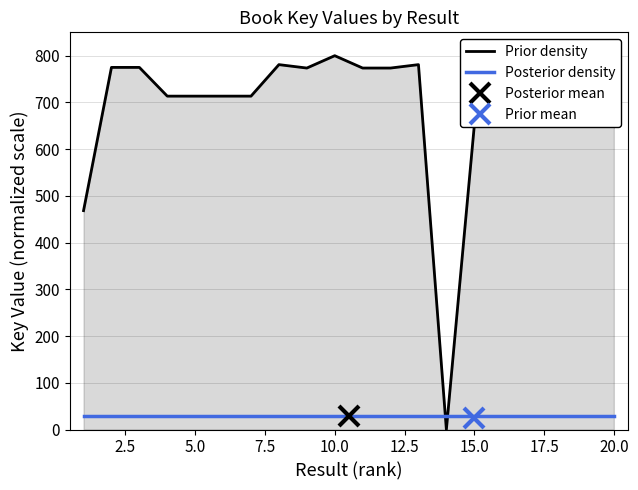

After their last crossing, which series has the higher values: Prior density or Posterior density?

Prior density